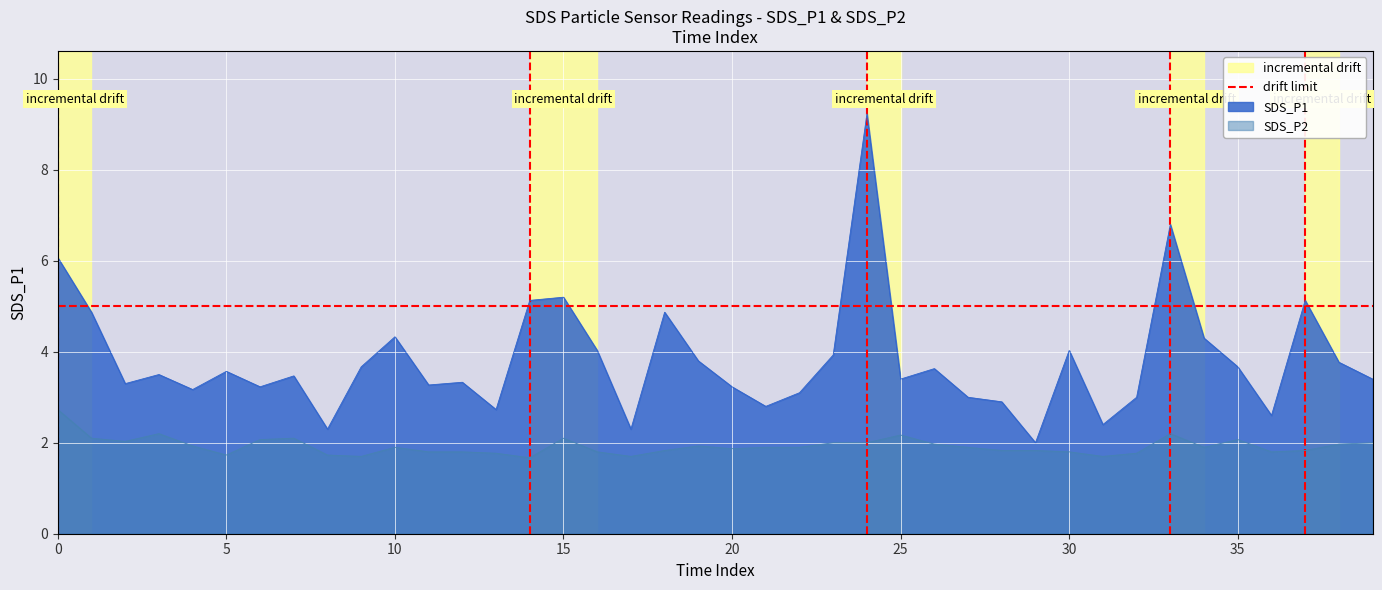

True or false: SDS_P1 has more than 1 points higher than both neighbors.

True